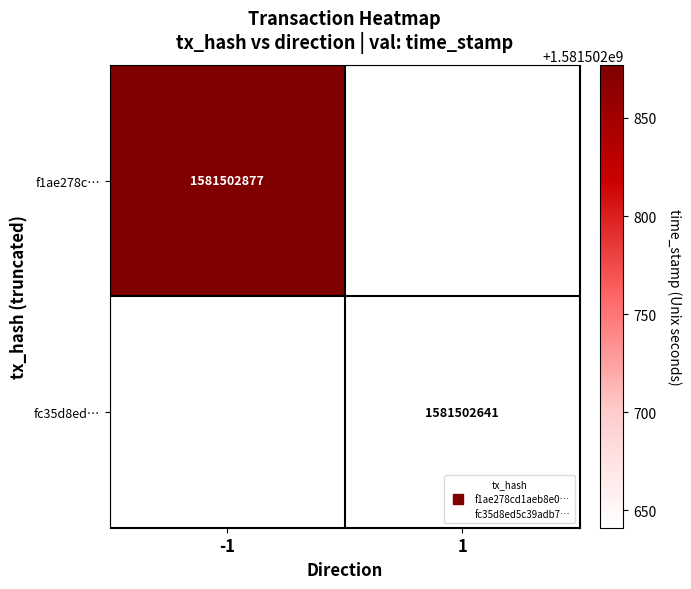

Is the value of f1ae278cd1aeb8e02a912629da5ef3405136151 at direction greater than the value of fc35d8ed5c39adb7a337b9177cd0c63d3d3f5f9 at direction?

No